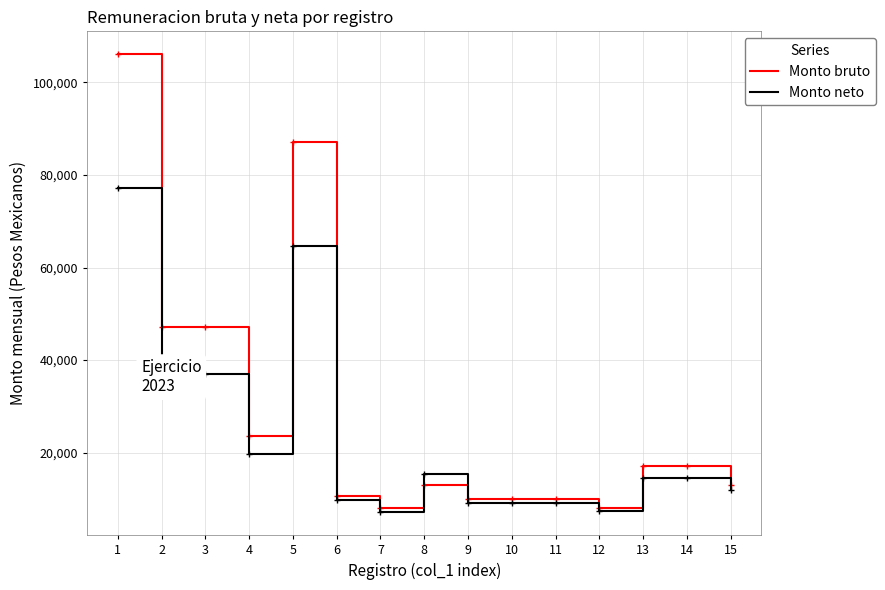

List the series in order of their peak value, highest first.

Monto bruto, Monto neto